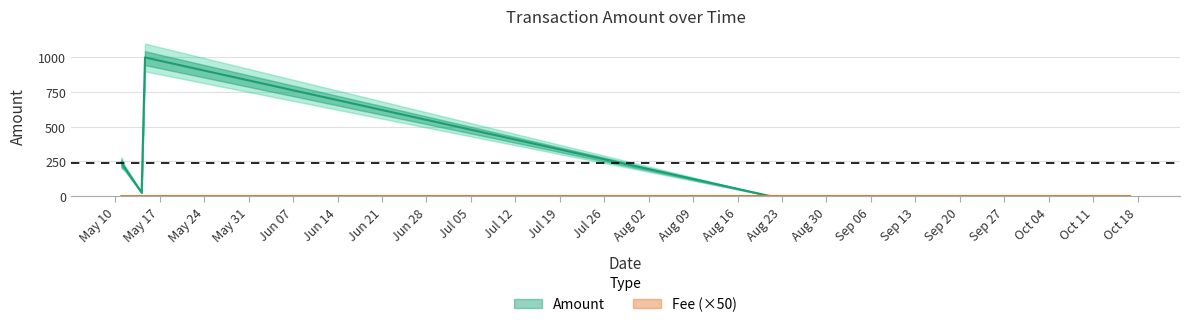

True or false: Amount_upper and Amount_center cross at least once.

False